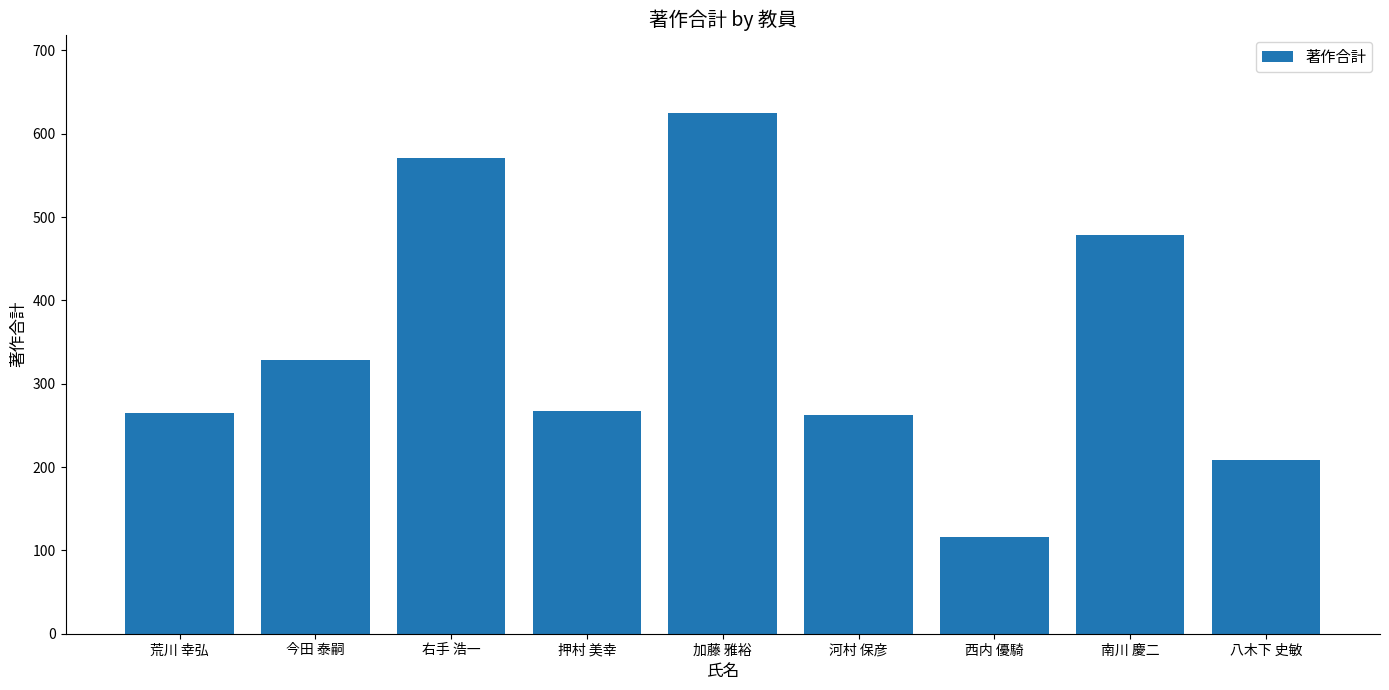

What is the label of the 1st bar from the right?

八木下 史敏